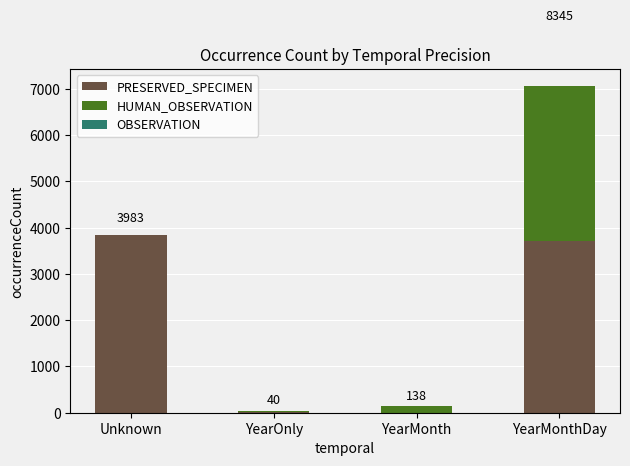

What is the sum of all PRESERVED_SPECIMEN values?

7577